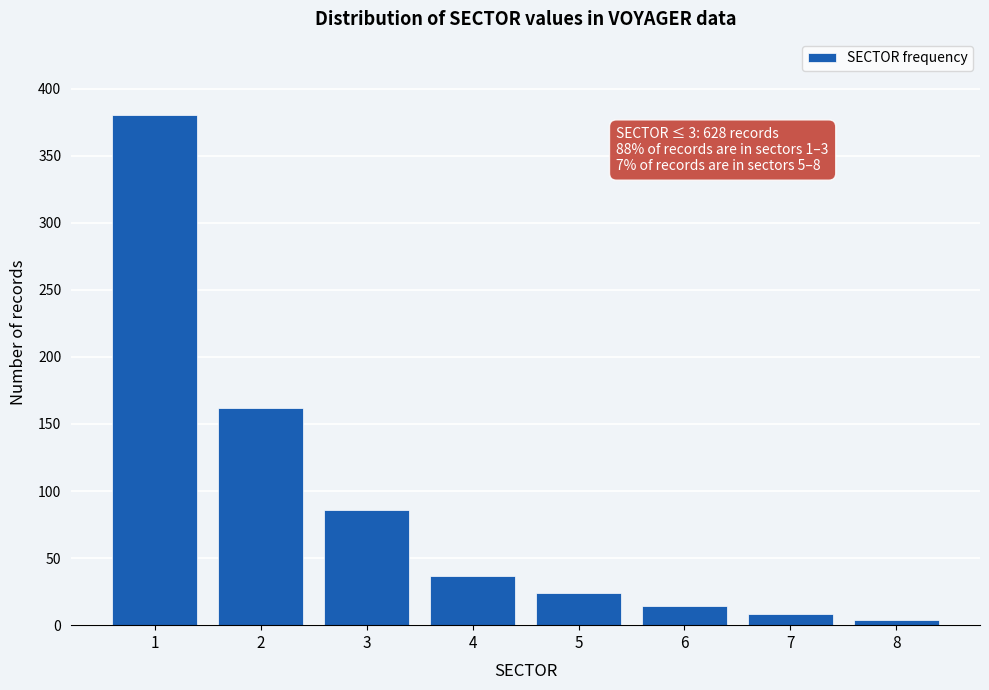

Reading left to right, list all the values displayed in this chart.

380	162	86	37	24	14	8	4